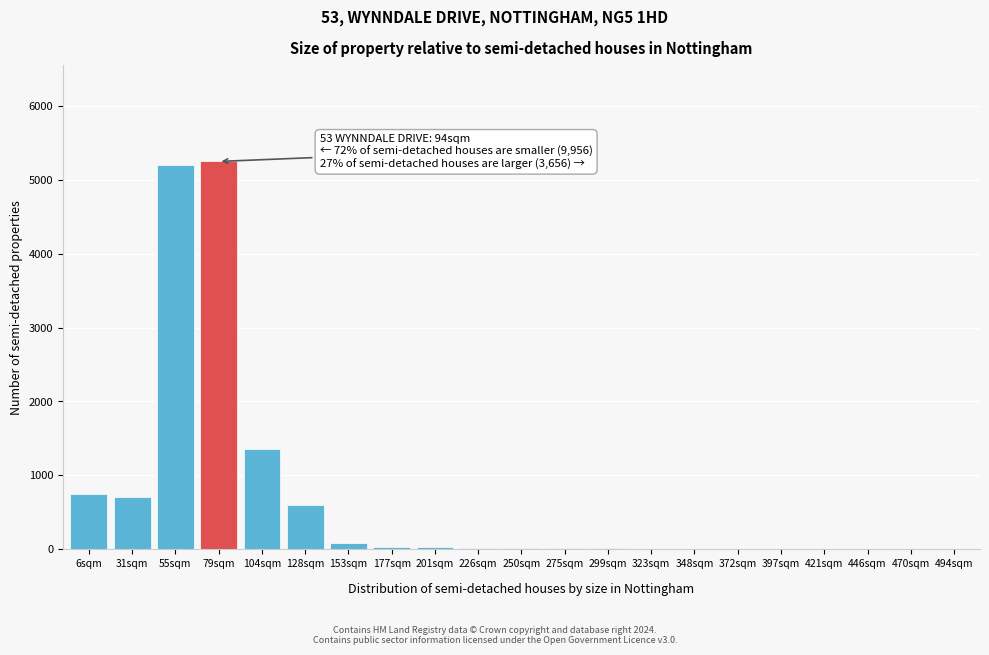

At which label is the value closest to 2625?

104sqm